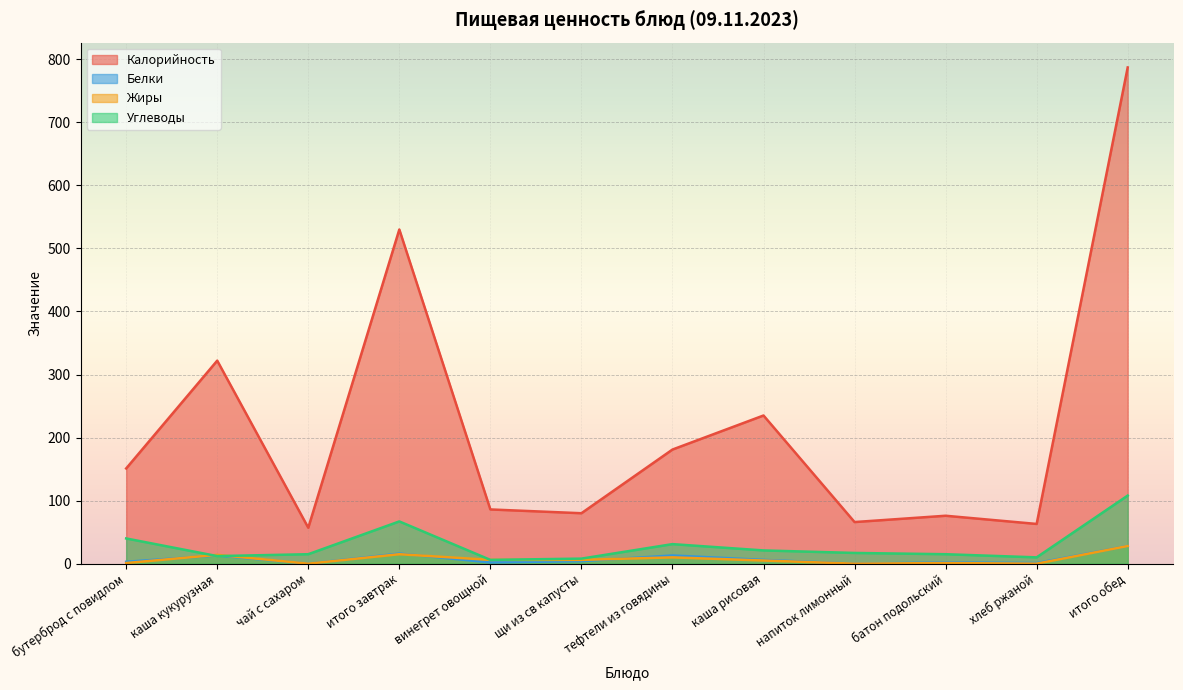

What position from the right is напиток лимонный?

4